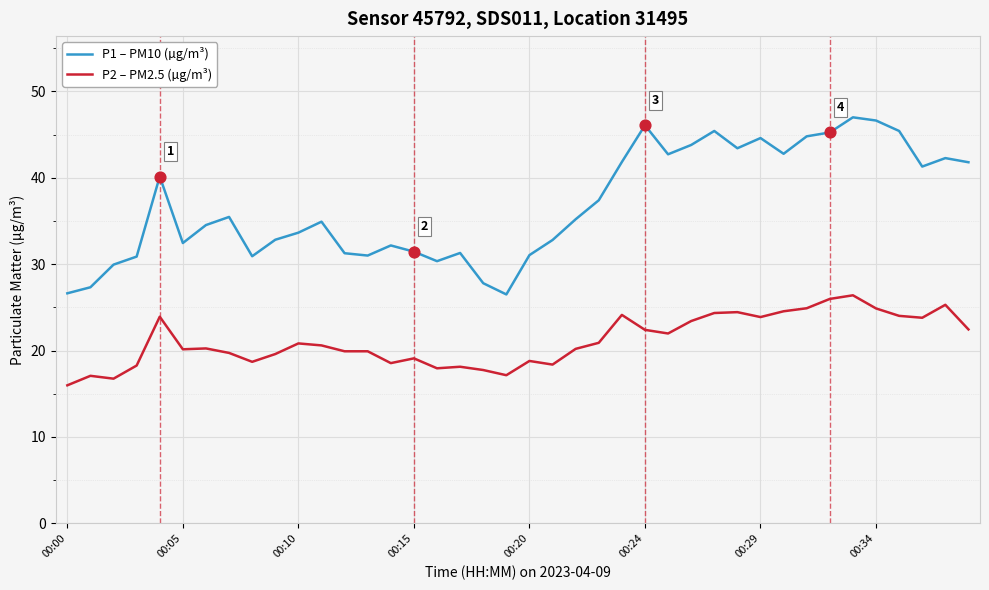

Which series has the largest total across all categories?

P1 – PM10 (µg/m³)